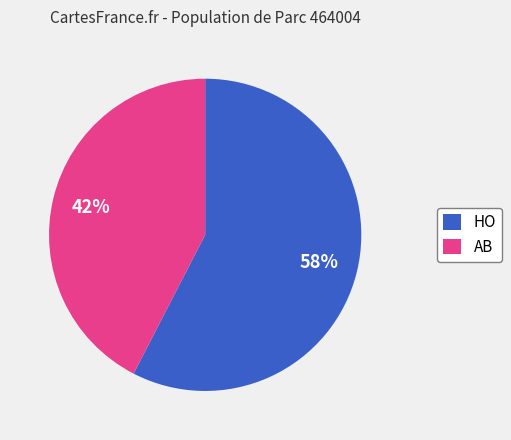

What percentage is the AB slice, to the nearest percent?

42%